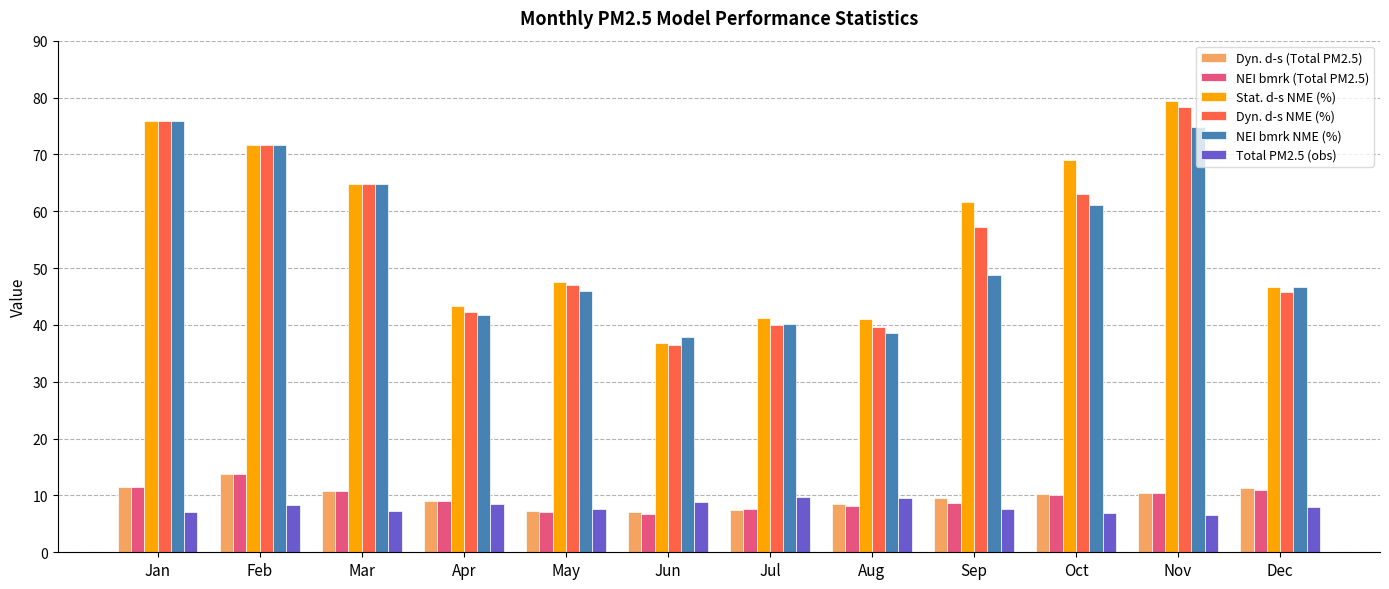

True or false: NEI bmrk (Total PM2.5) has a value of 7.1 at May.

True